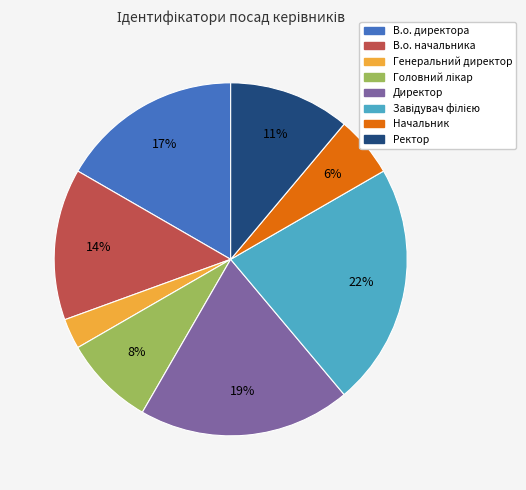

The Начальник slice represents 6% of the pie. True or false?

True